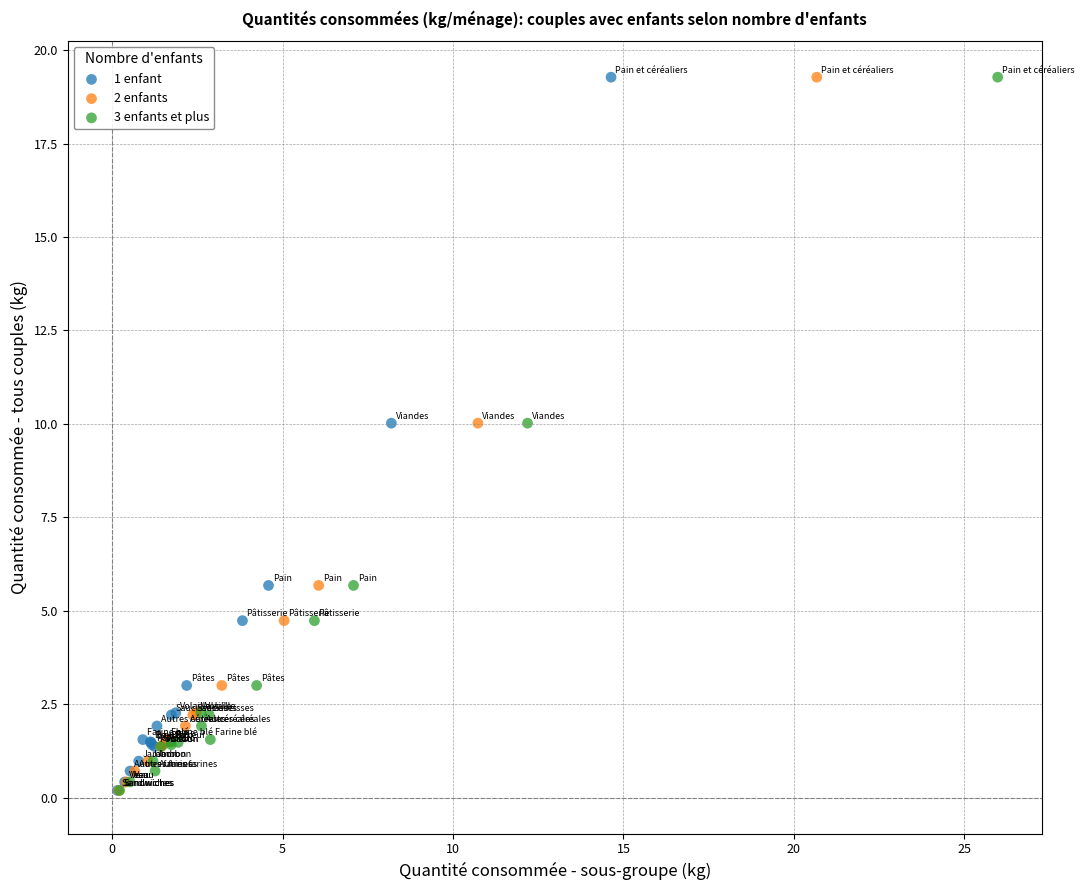

What are all the series names shown in the legend?

1 enfant, 2 enfants, 3 enfants et plus